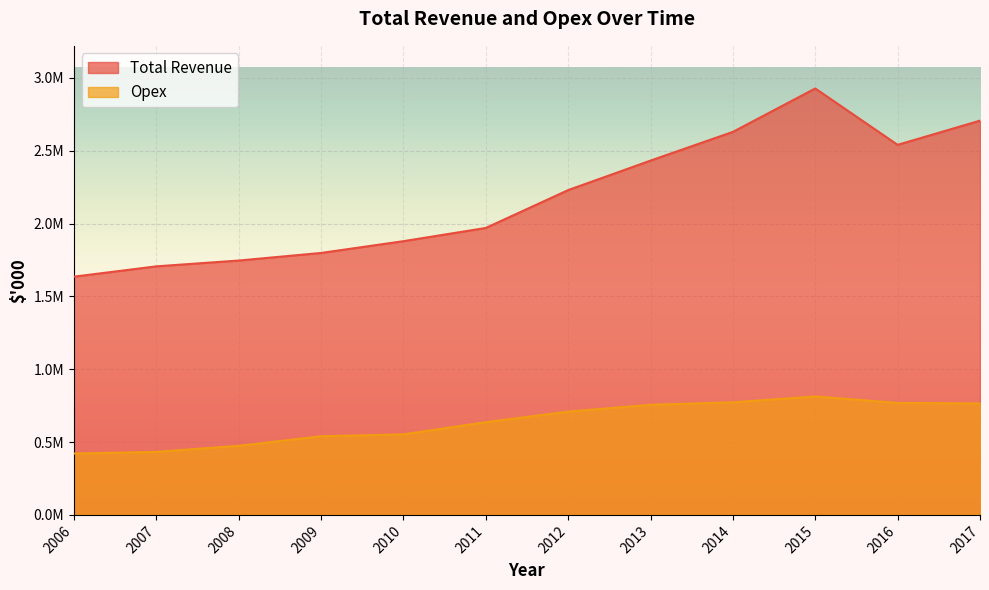

What is the lowest value of the Total Revenue series?

1635501.6